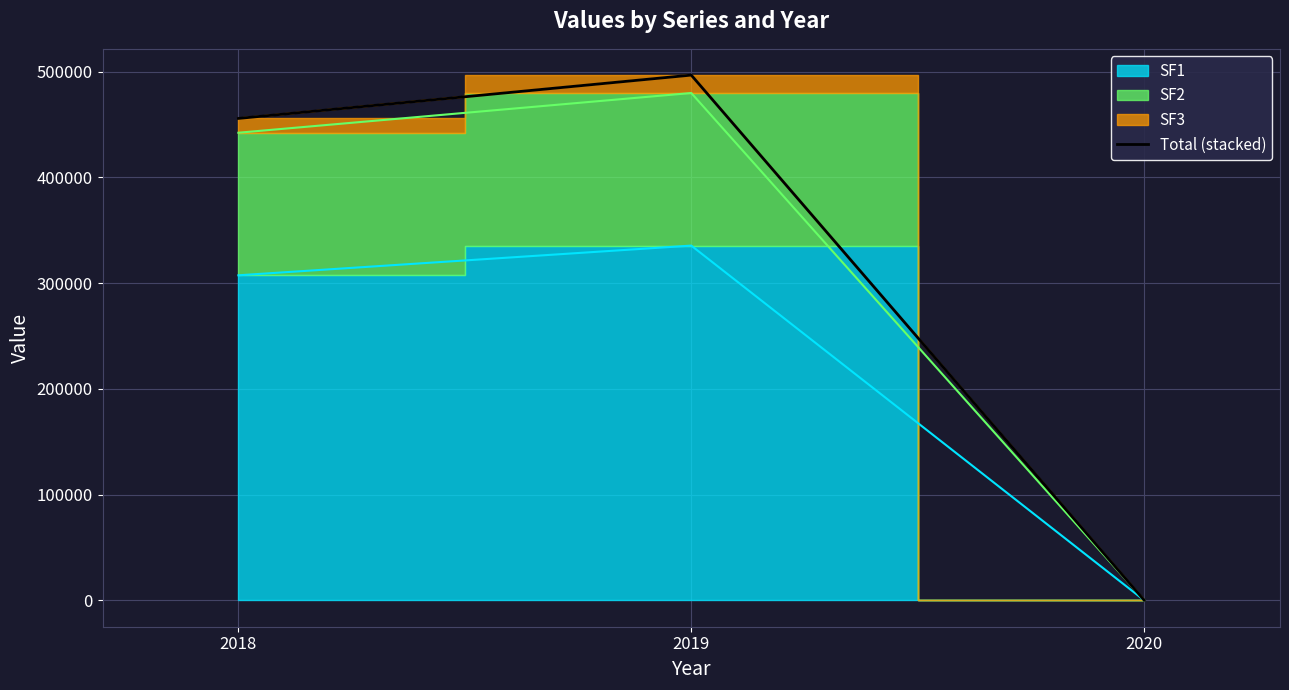

What is the greatest value displayed?

496702.0